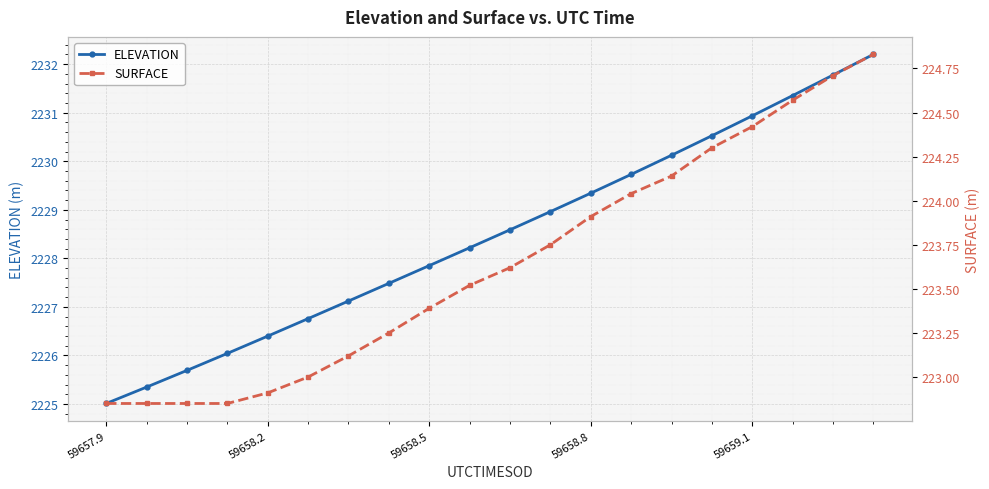

At how many categories does at least one series exceed 550?

20